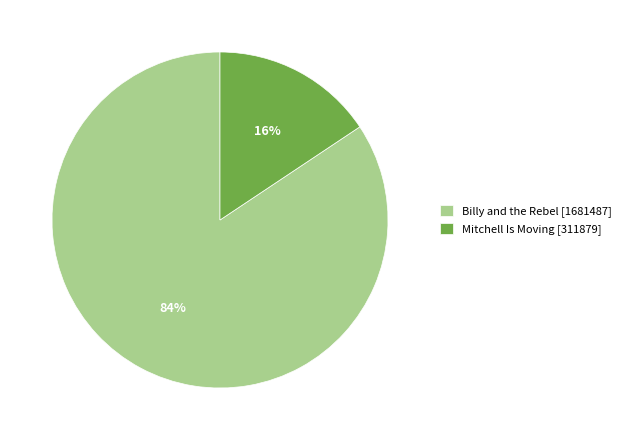

Is there a majority slice in this chart?

Yes